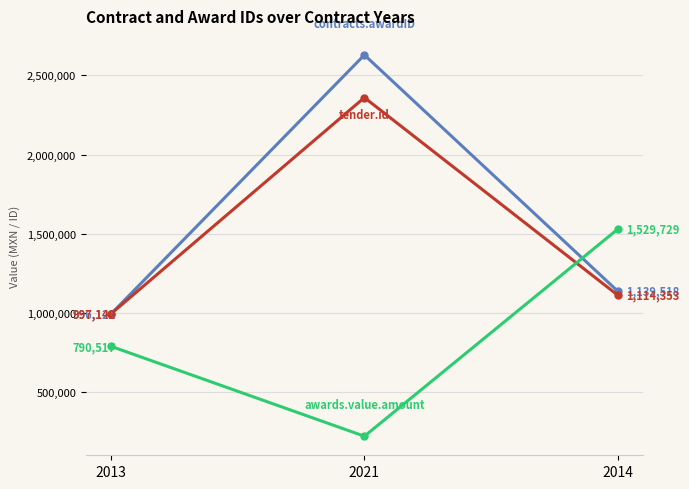

At which category is the sum across all series the highest?

2021